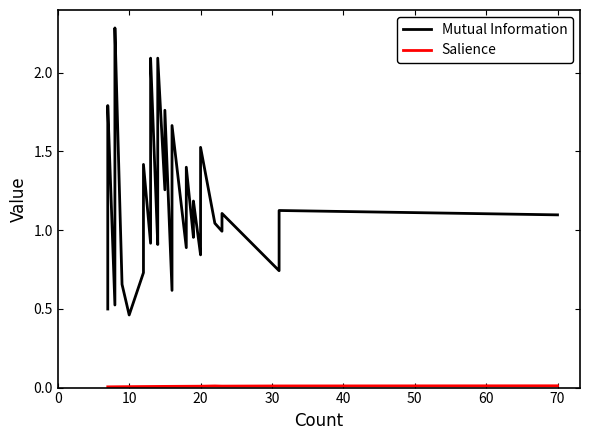

How many interior local peaks does the Mutual Information series have?

12